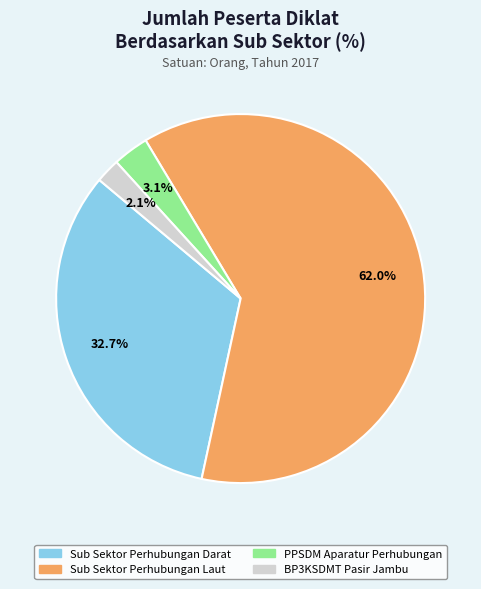

How many slices are in this pie chart?

4